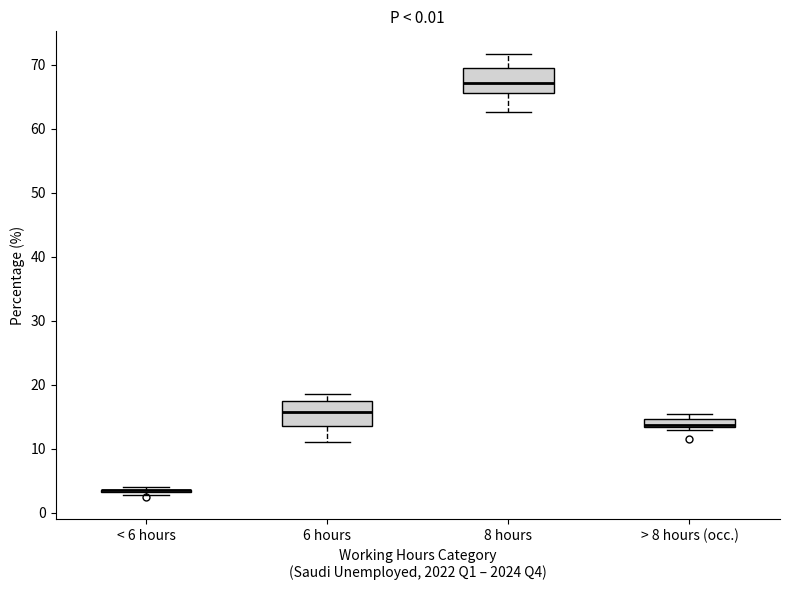

Where does the lower whisker of the box for 8 hours end on the y-axis? The values are not printed on the chart, so give them approximately, as read against the axis.

63